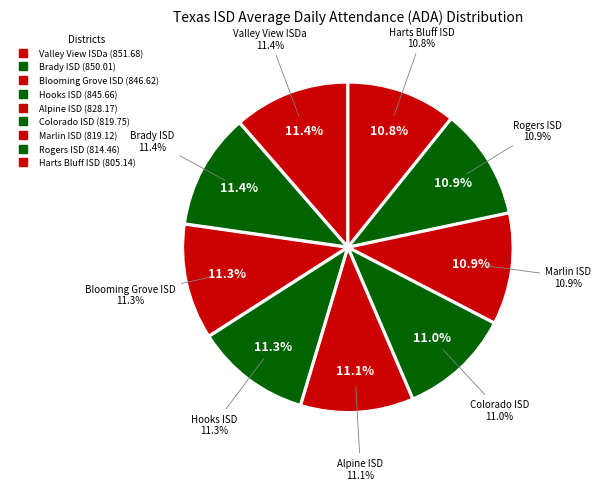

To the nearest percent, what portion does Marlin ISD represent?

11%